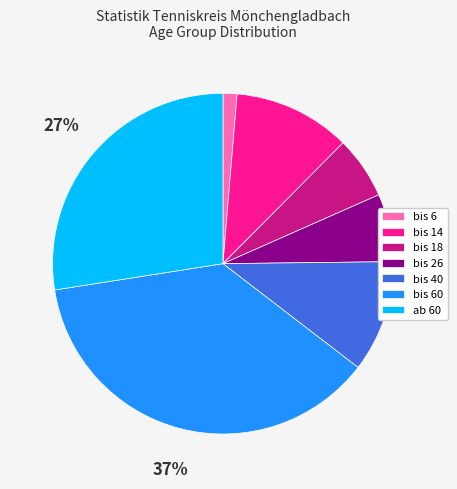

To the nearest percent, what is the average slice percentage?

14%